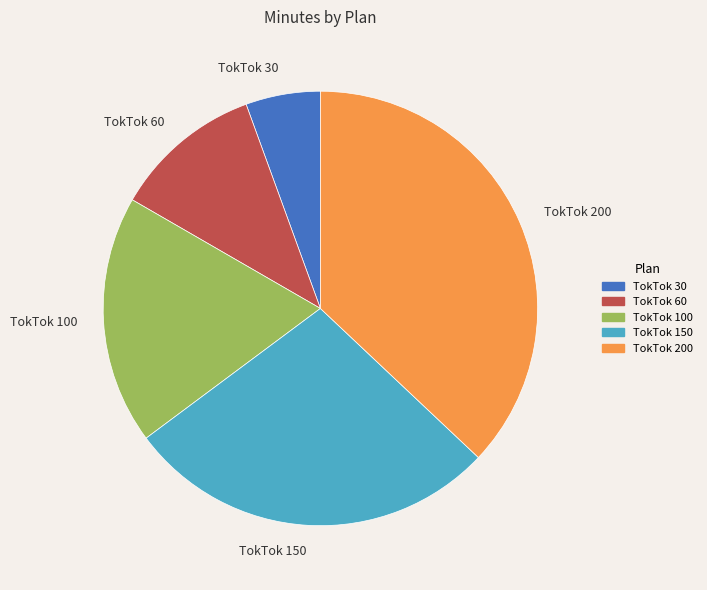

Approximately how many times larger is the value at TokTok 150 compared to TokTok 60?

2.5